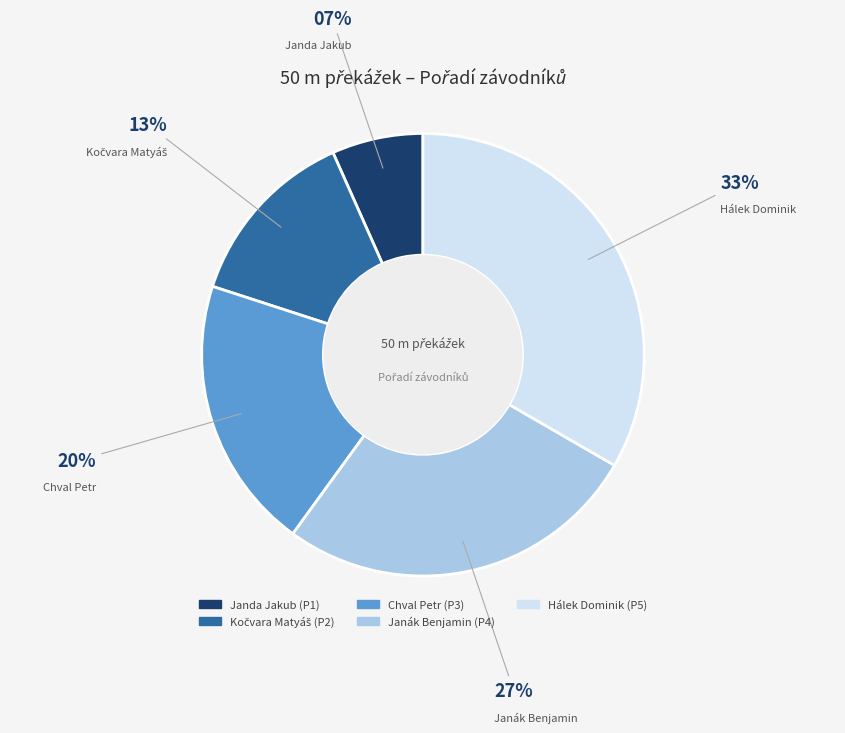

To the nearest percent, what portion does Hálek Dominik represent?

33%